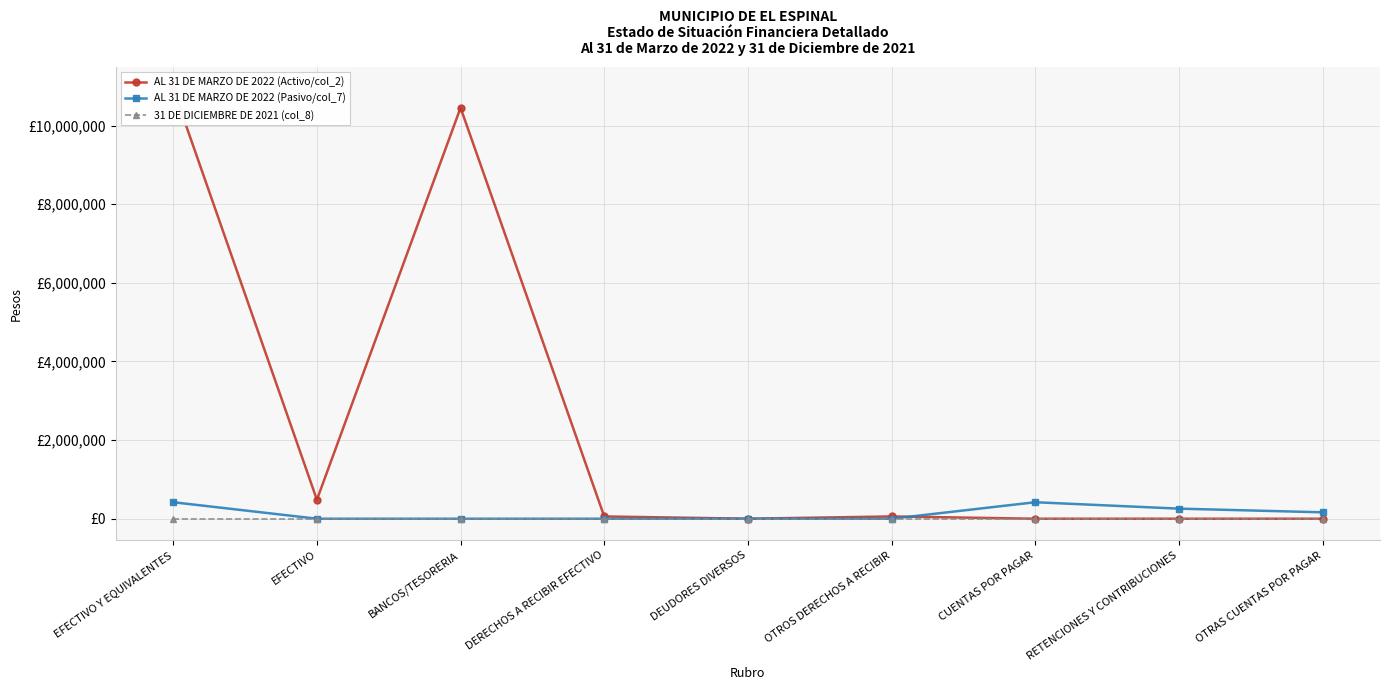

At which category is the sum across all series the highest?

EFECTIVO Y EQUIVALENTES